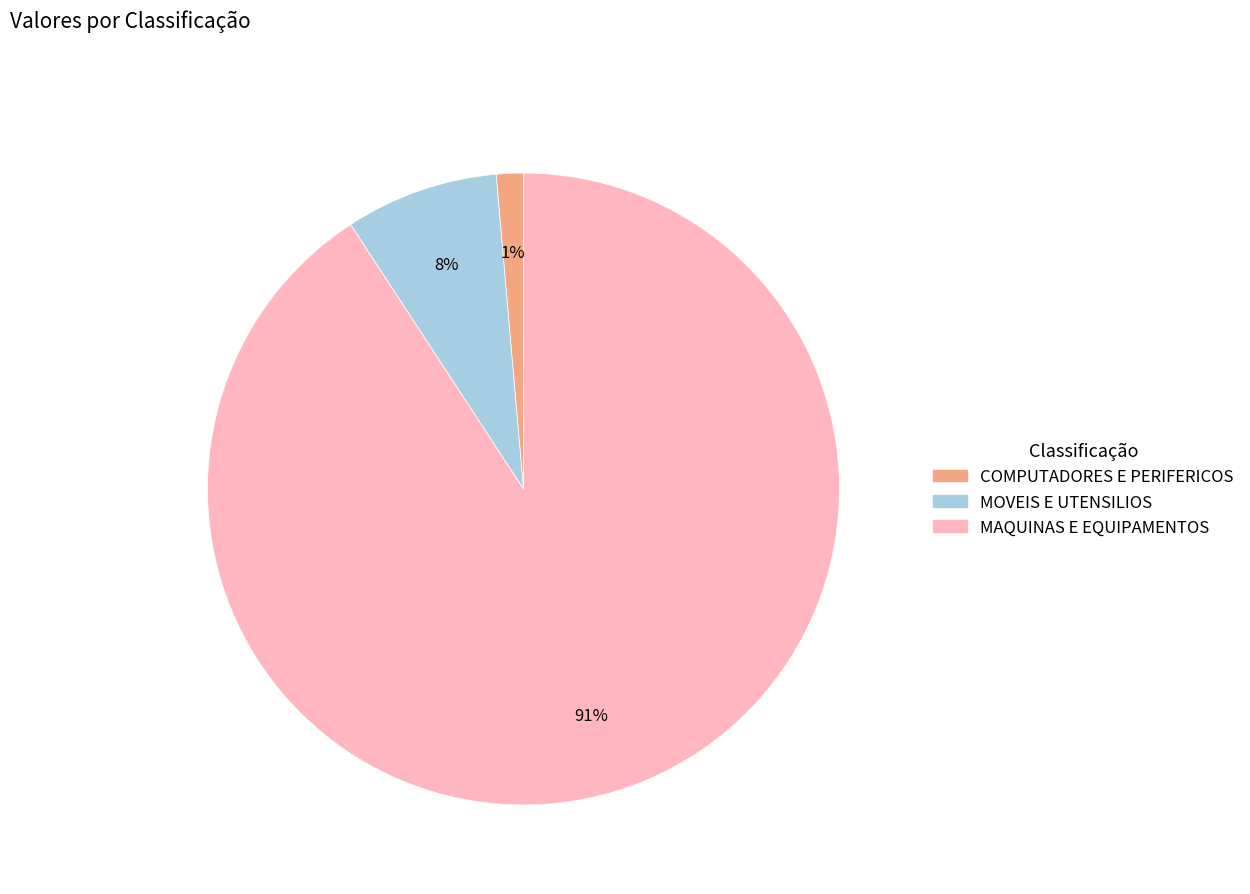

Is there a majority slice in this chart?

Yes